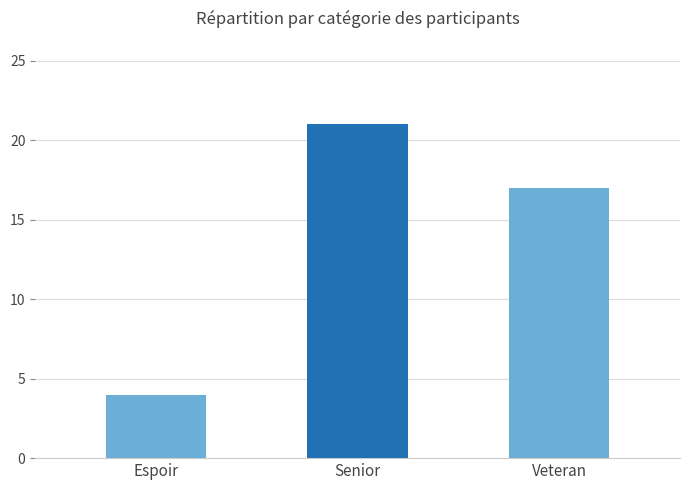

What is the sum of all values?

42